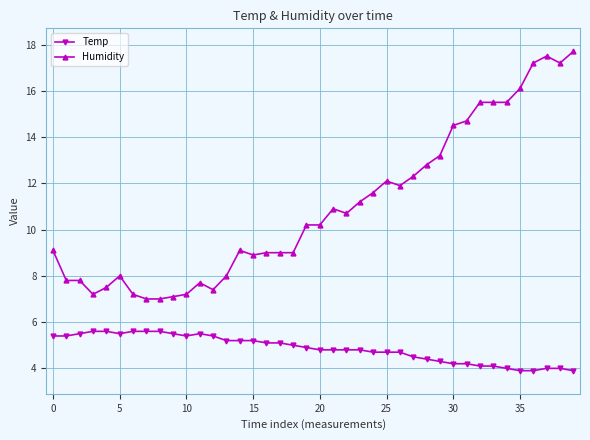

True or false: Temp and Humidity cross at least once.

False